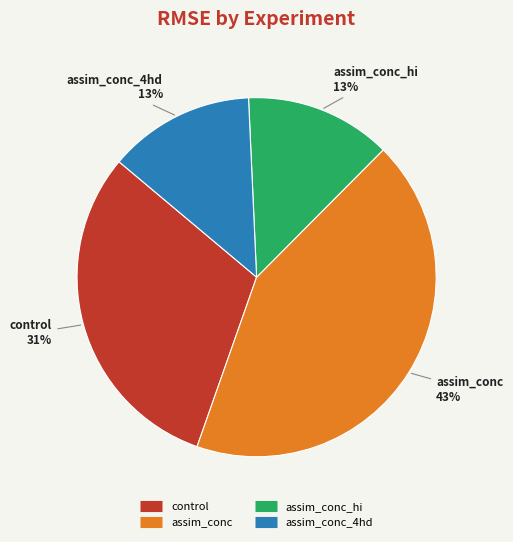

Does any single category account for the majority?

No